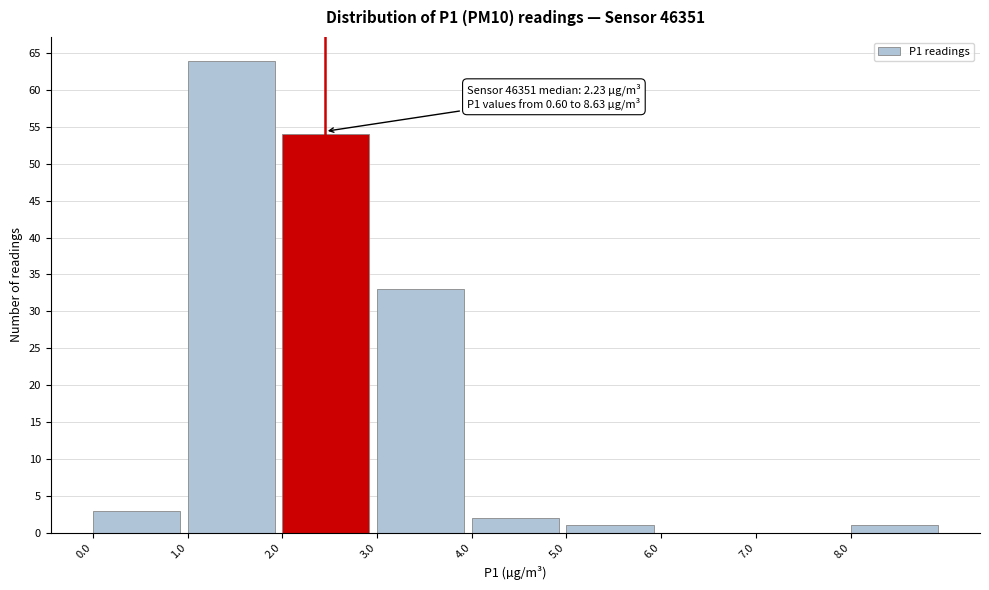

Which range on the x-axis has the tallest bar?

1 to 2